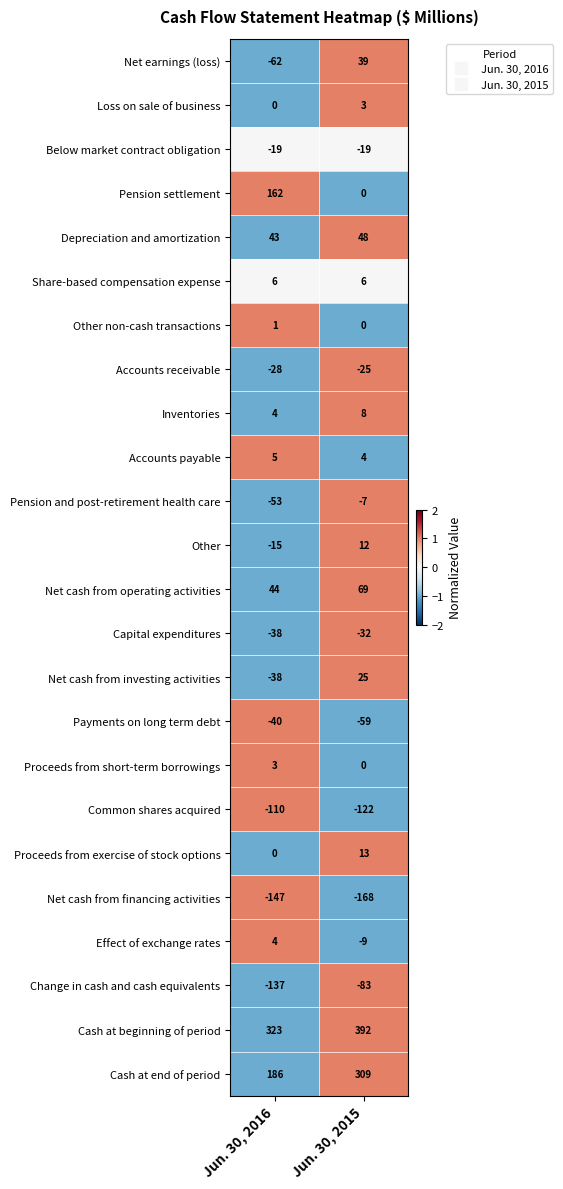

What is the greatest value displayed?

392